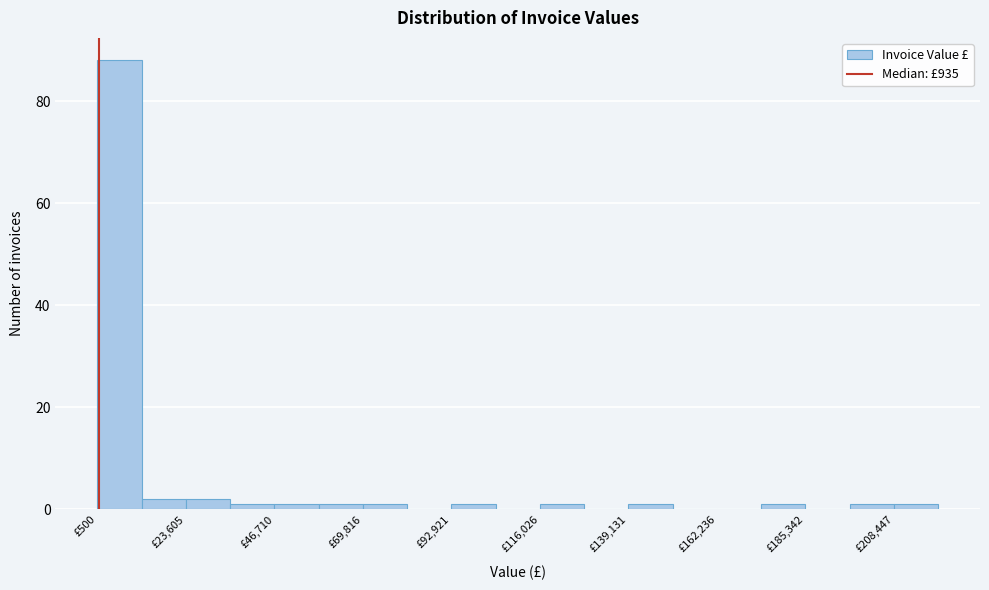

Around what value on the x-axis is the tallest bar? Give the approximate position of its centre, as read against the axis.

5000